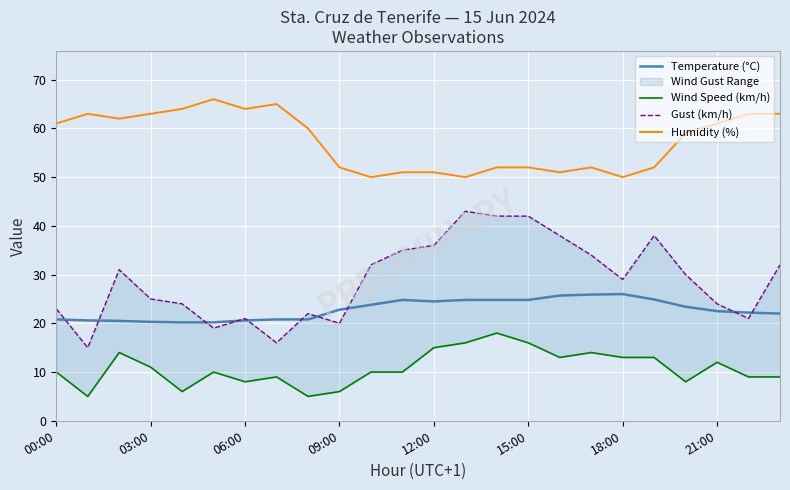

True or false: Humidity (%) and Temperature (°C) intersect in this chart.

False